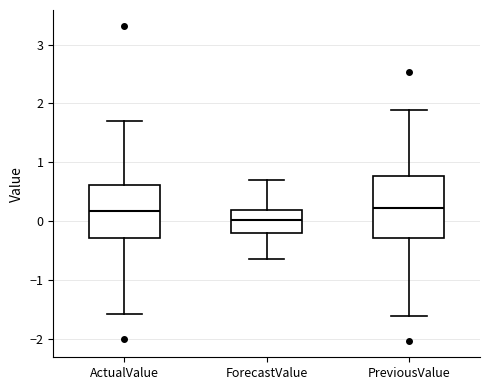

Reading left to right, read every box against the y-axis: the position of its median line, the range the box covers, and the ends of its whiskers. The values are not printed on the chart, so give them approximately, as read against the axis.

ActualValue: median 0.2, box -0.3 to 0.6, whiskers -1.6 to 1.7
ForecastValue: median 0.0, box -0.2 to 0.2, whiskers -0.6 to 0.7
PreviousValue: median 0.2, box -0.3 to 0.8, whiskers -1.6 to 1.9